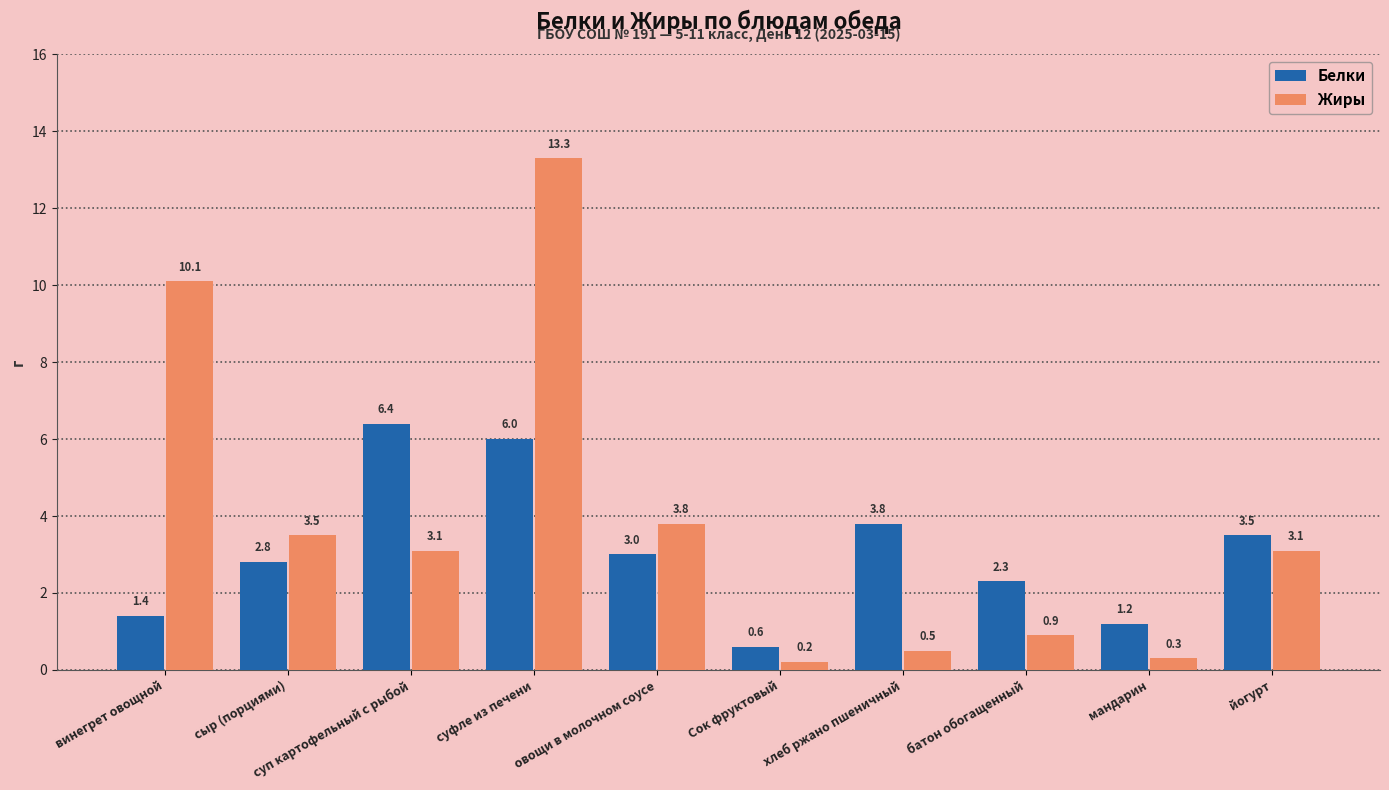

Reading left to right, transcribe all the data shown in this chart.

Белки: 1.4	2.8	6.4	6.0	3.0	0.6	3.8	2.3	1.2	3.5
Жиры: 10.1	3.5	3.1	13.3	3.8	0.2	0.5	0.9	0.3	3.1